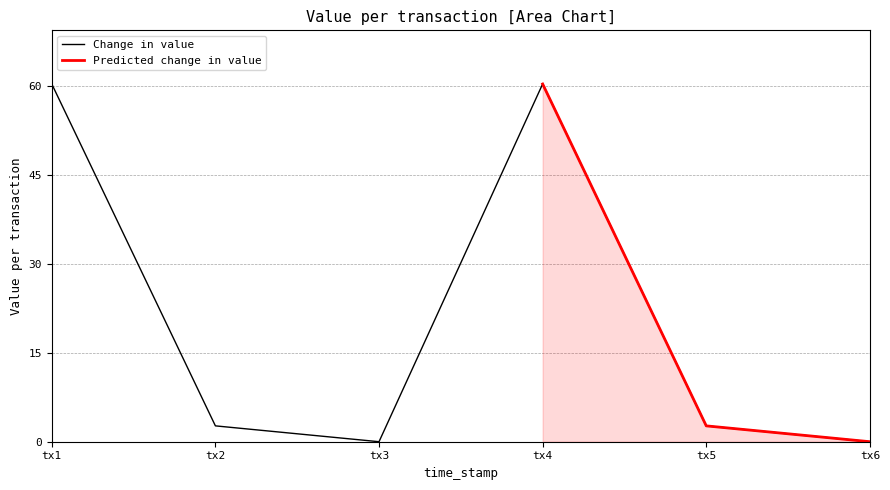

Reading left to right, what are all the values shown in this chart?

60.4	2.7	0.0	60.4	2.7	0.0